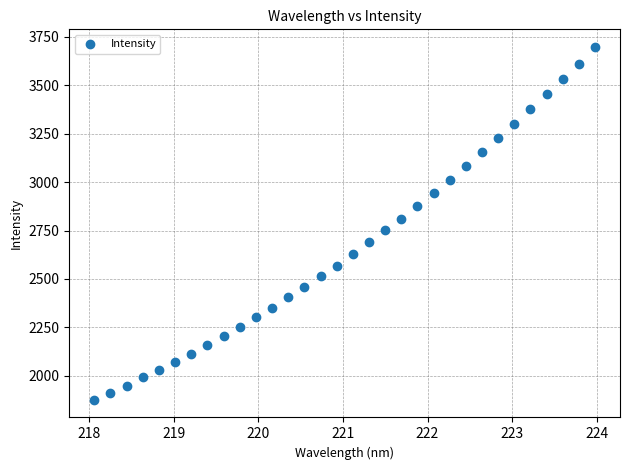

What is the range of X values (max minus min)?

5.9